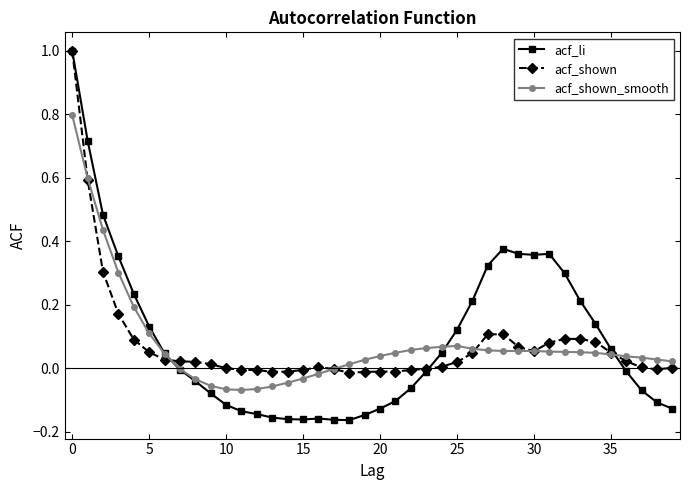

What is the maximum value for acf_shown?

1.0